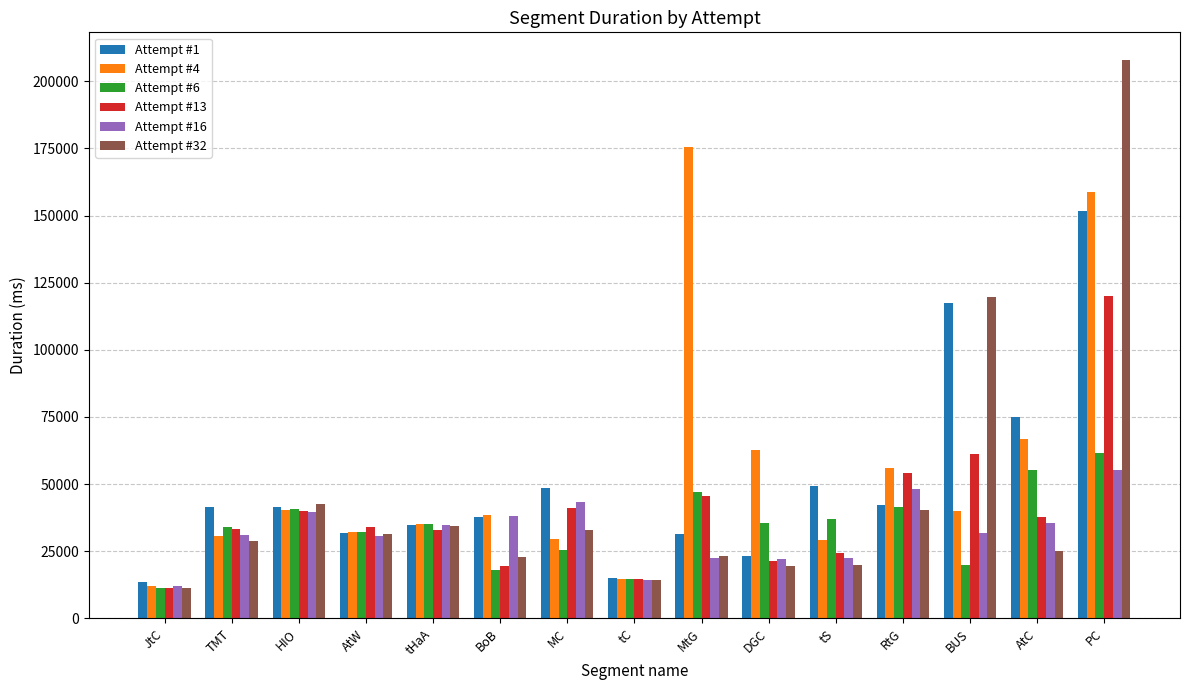

At which category does the chart reach its minimum across all series?

JtC